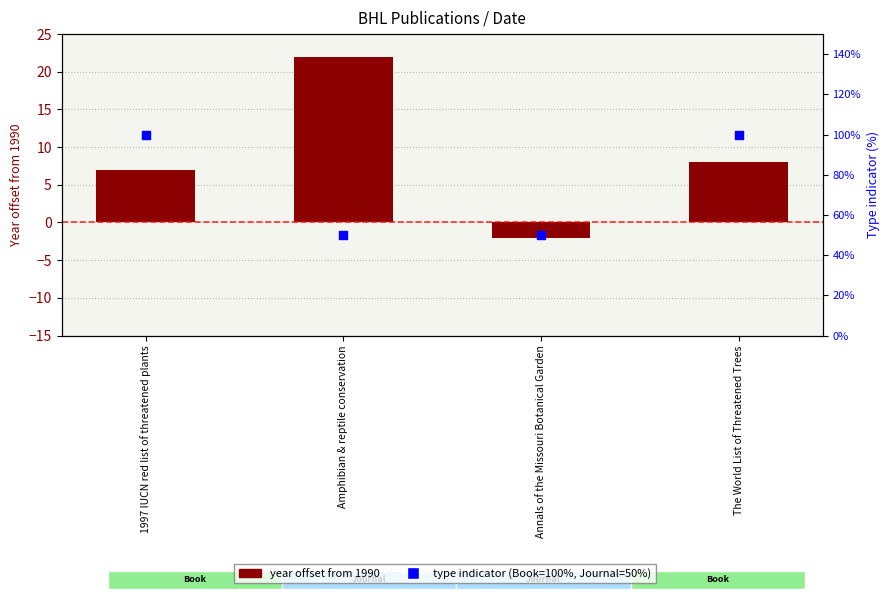

Which series has the largest total across all categories?

Type indicator
(Book=100, Journal=50)